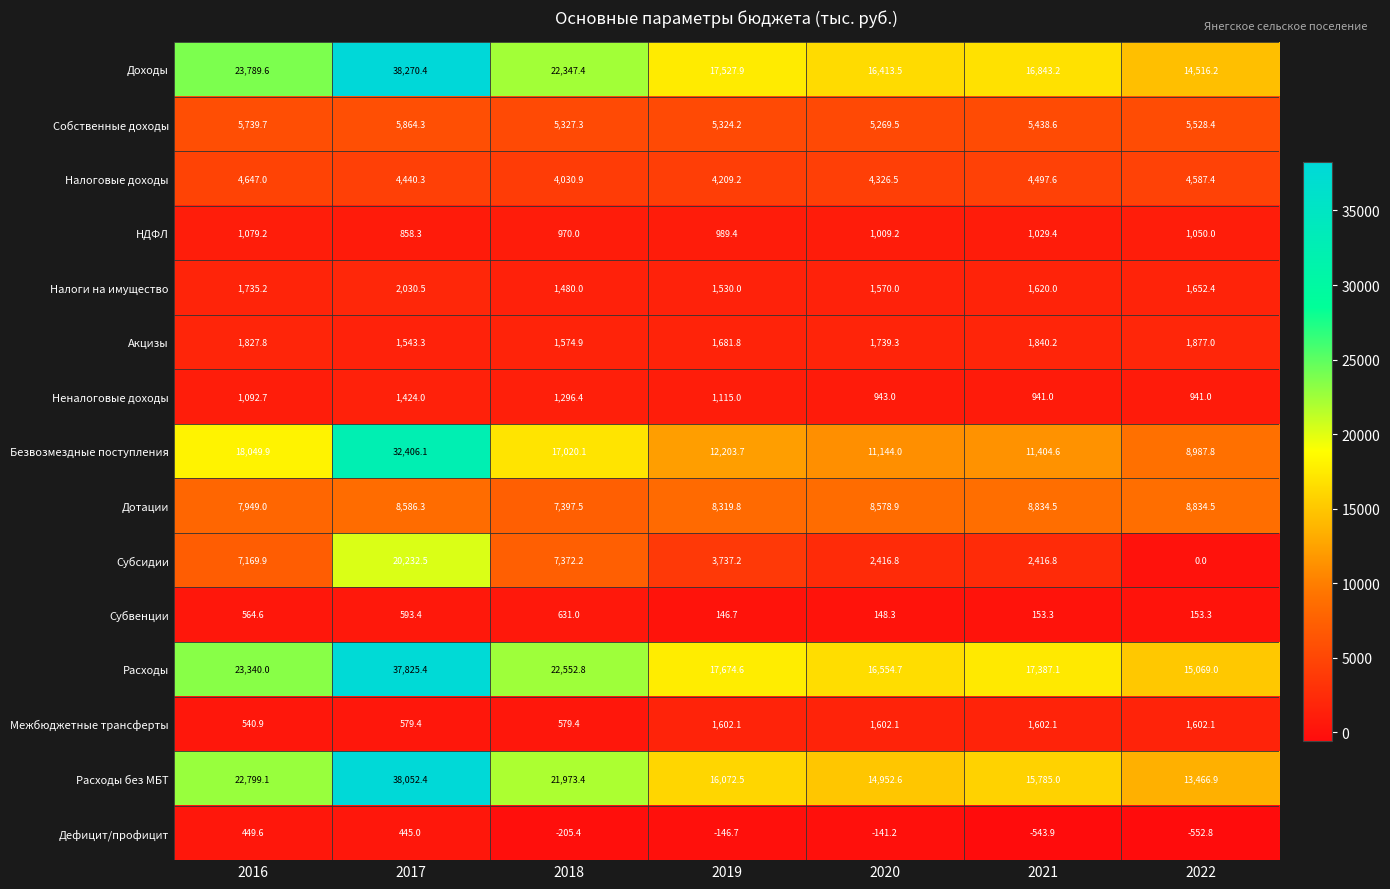

Which series has the largest total across all categories?

Расходы